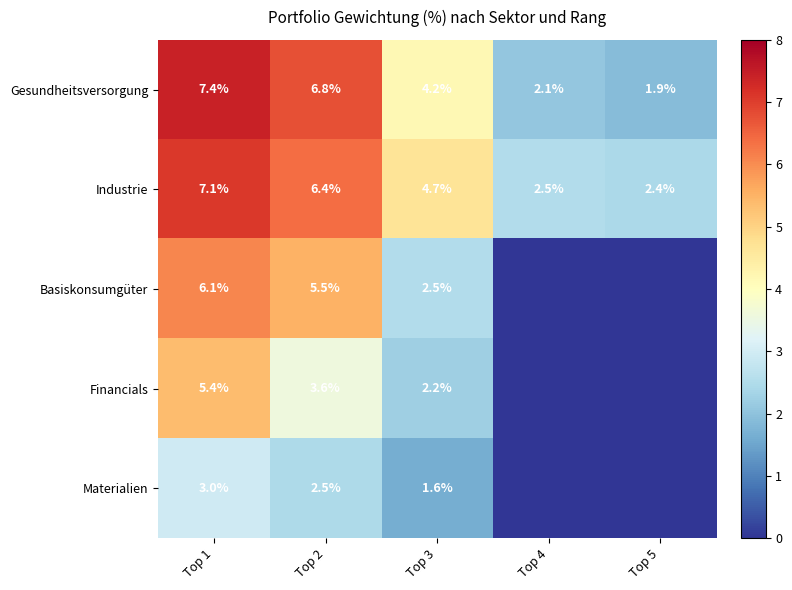

Rank the series at Top 1 from lowest to highest value.

Materialien, Financials, Basiskonsumgüter, Industrie, Gesundheitsversorgung